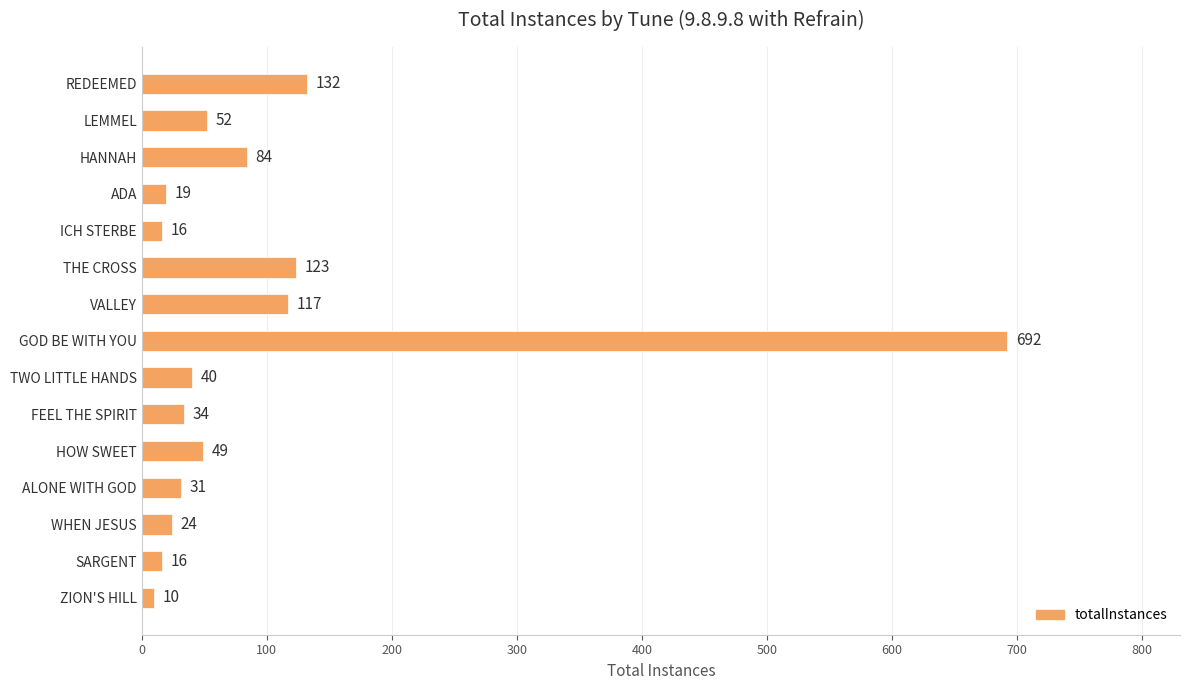

How many data points does each series have?

15